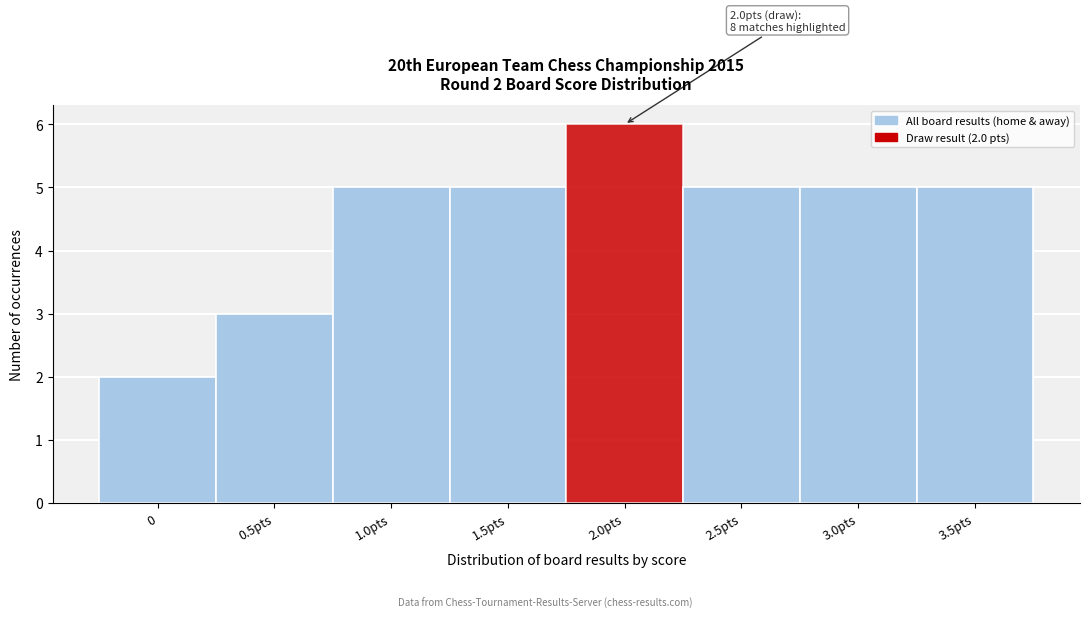

Reading right to left, list all the values displayed in this chart.

5	5	5	6	5	5	3	2